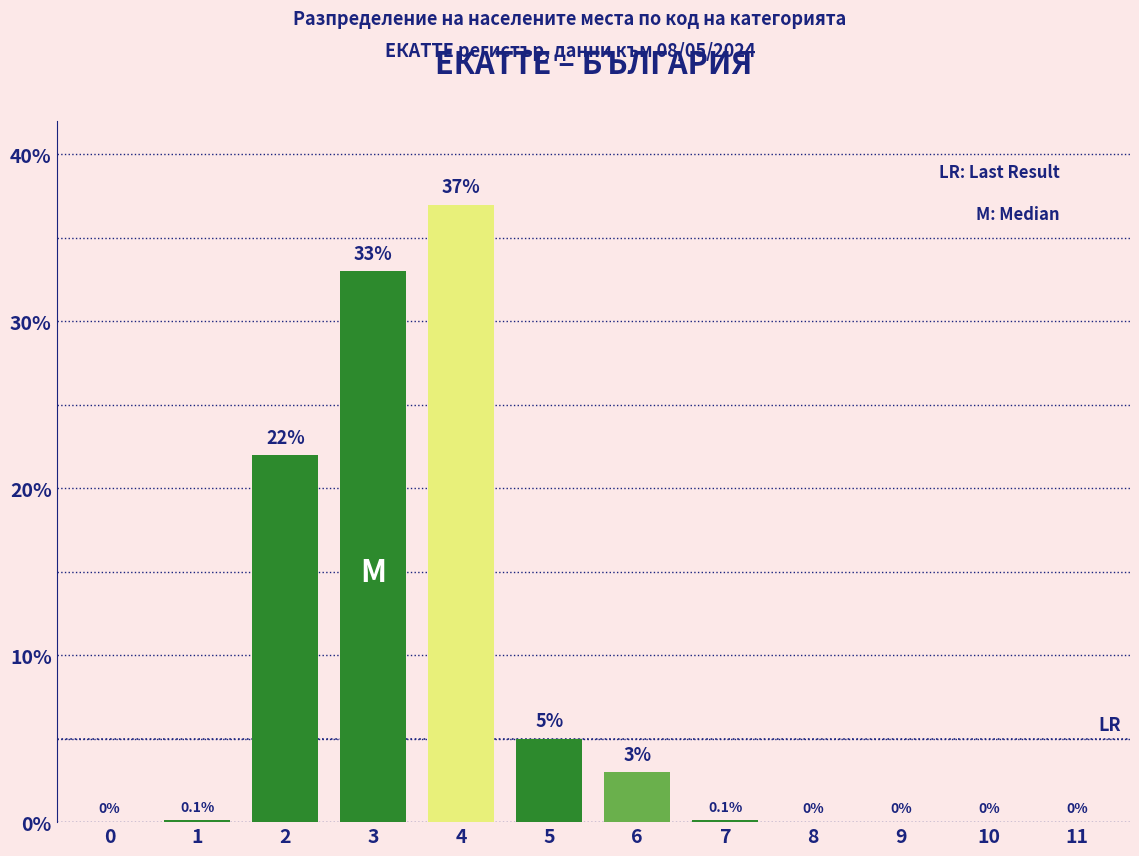

Reading left to right, list all the values displayed in this chart.

0=0.0	1=0.1	2=22.0	3=33.0	4=37.0	5=5.0	6=3.0	7=0.1	8=0.0	9=0.0	10=0.0	11=0.0